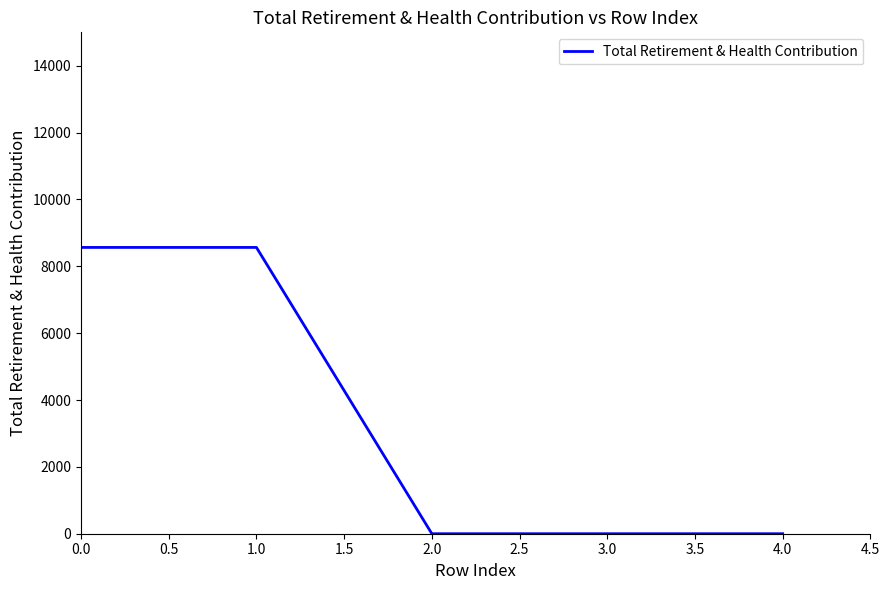

The value at 4.0 is 0. True or false?

True